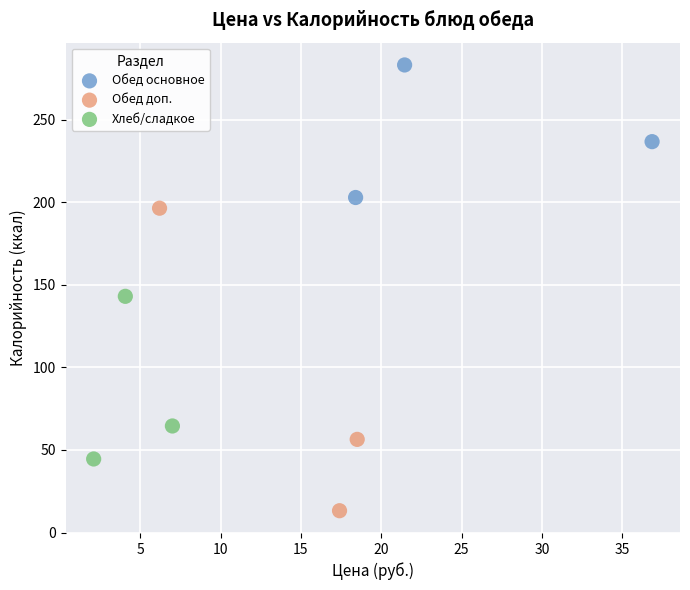

What are all the series names shown in the legend?

Обед основное, Обед доп., Хлеб/сладкое